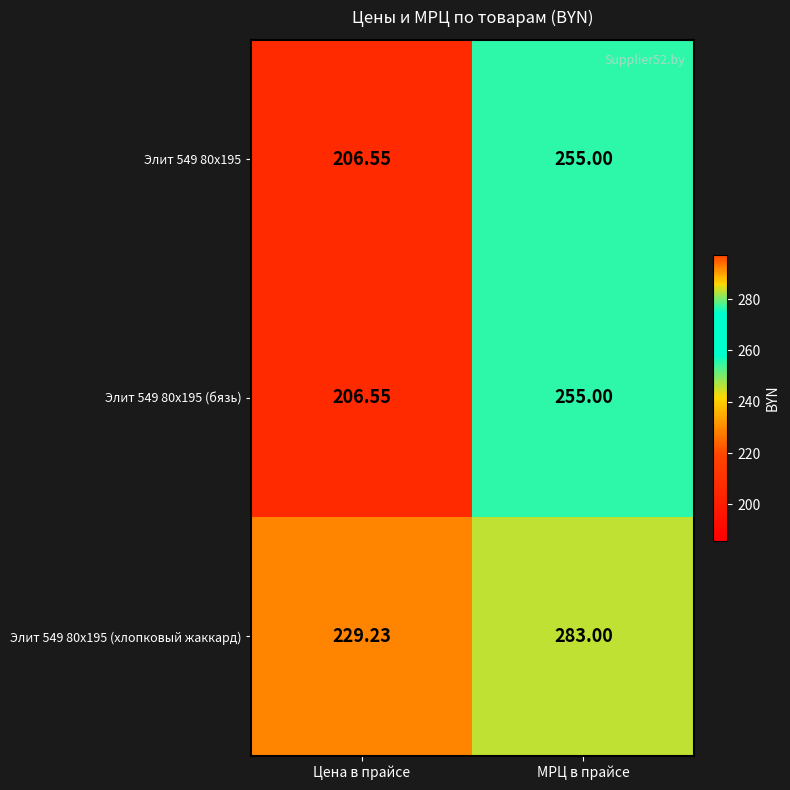

What is the smallest value displayed?

206.6